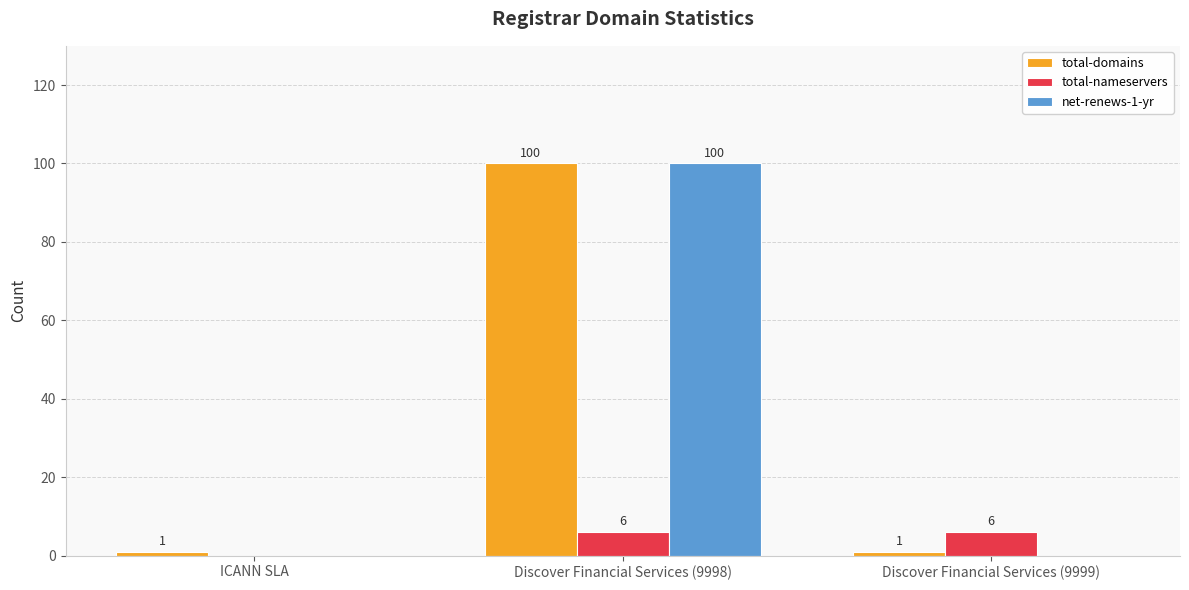

True or false: total-nameservers has a value of 6 at Discover Financial Services (9998).

True